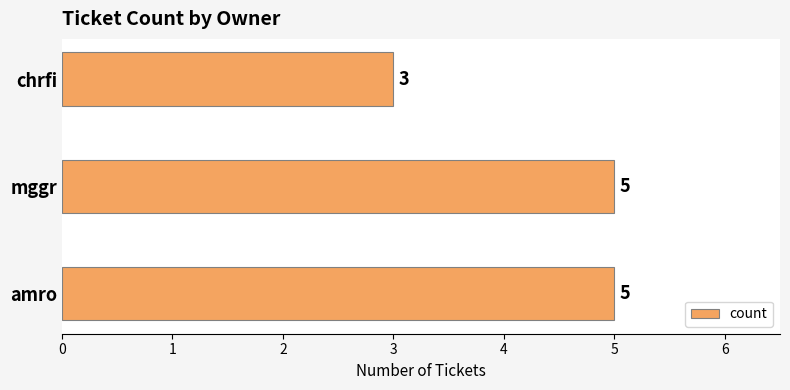

The value at amro is 8. True or false?

False